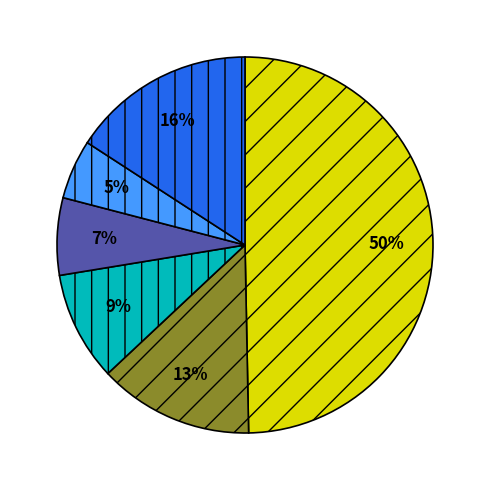

To the nearest percent, what is the difference between the largest and smallest slice percentages?

45%